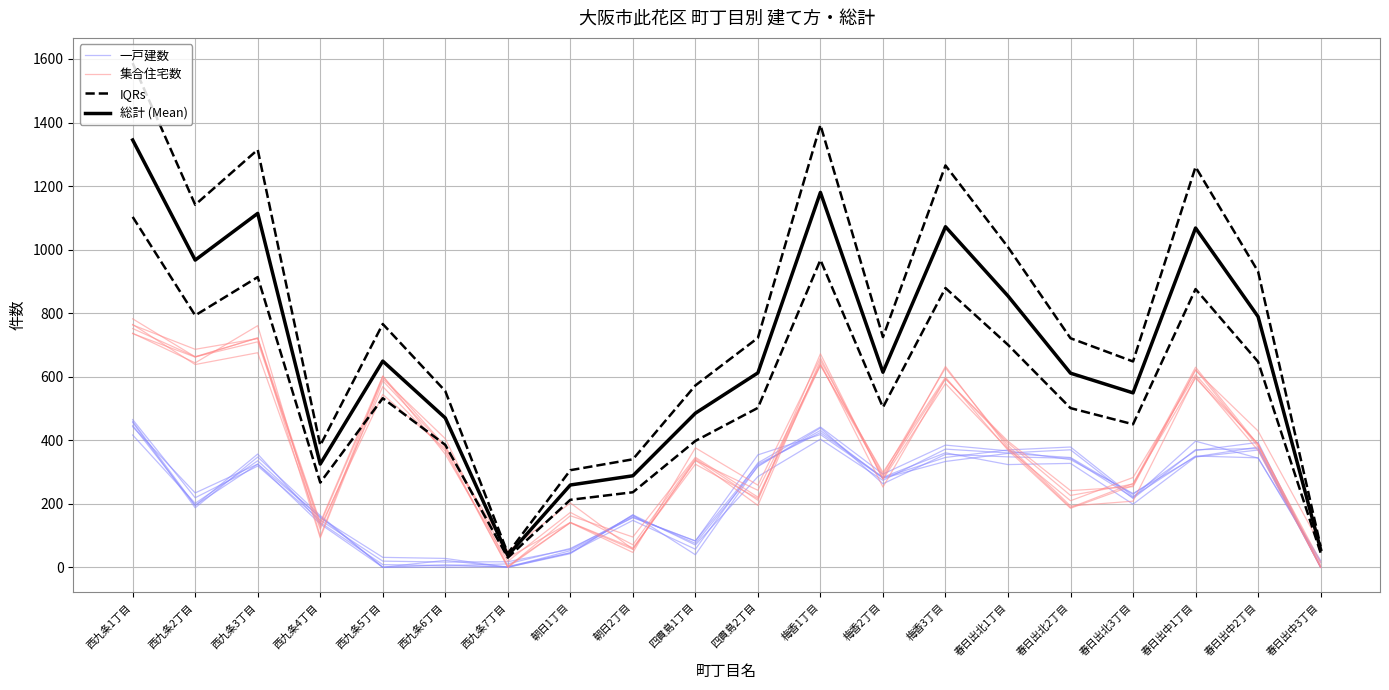

Reading right to left, list all the values displayed in this chart.

一戸建数: 1.0	378.6	347.8	232.4	338.8	366.4	384.5	293.3	441.6	328.6	56.9	147.7	45.7	2.6	0.0	0.0	162.8	347.0	187.2	456.1
集合住宅数: 69.3	428.9	619.8	257.3	185.7	368.6	598.6	298.7	635.5	216.2	324.5	61.2	141.2	29.3	381.1	601.7	141.2	722.4	661.6	735.5
IQRs: 45.9	647.0	875.8	450.2	501.0	700.3	879.0	503.5	967.6	501.8	397.7	236.2	212.4	30.3	385.4	532.2	266.5	913.5	792.9	1102.9
総計 (Mean): 56.0	789.0	1068.0	549.0	611.0	854.0	1072.0	614.0	1180.0	612.0	485.0	288.0	259.0	37.0	470.0	649.0	325.0	1114.0	967.0	1345.0